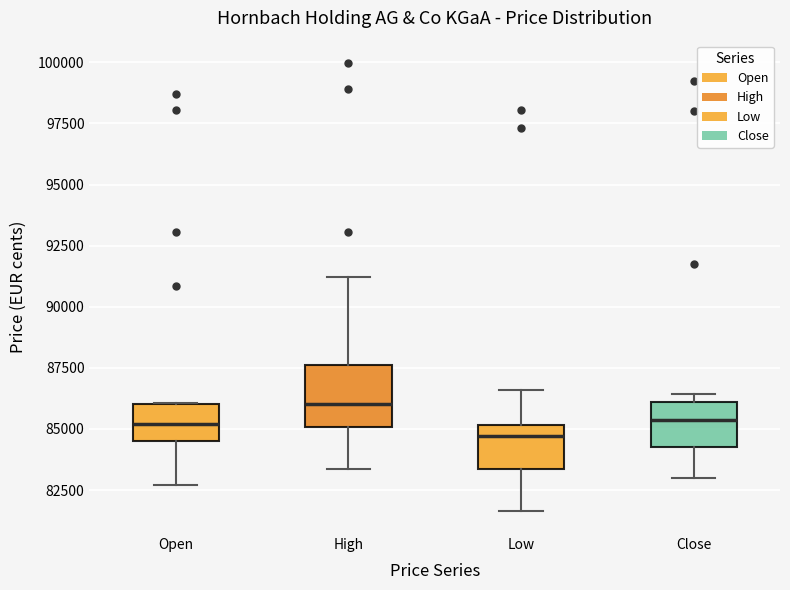

Comparing the boxes themselves (not the whiskers), which one is the tallest?

High